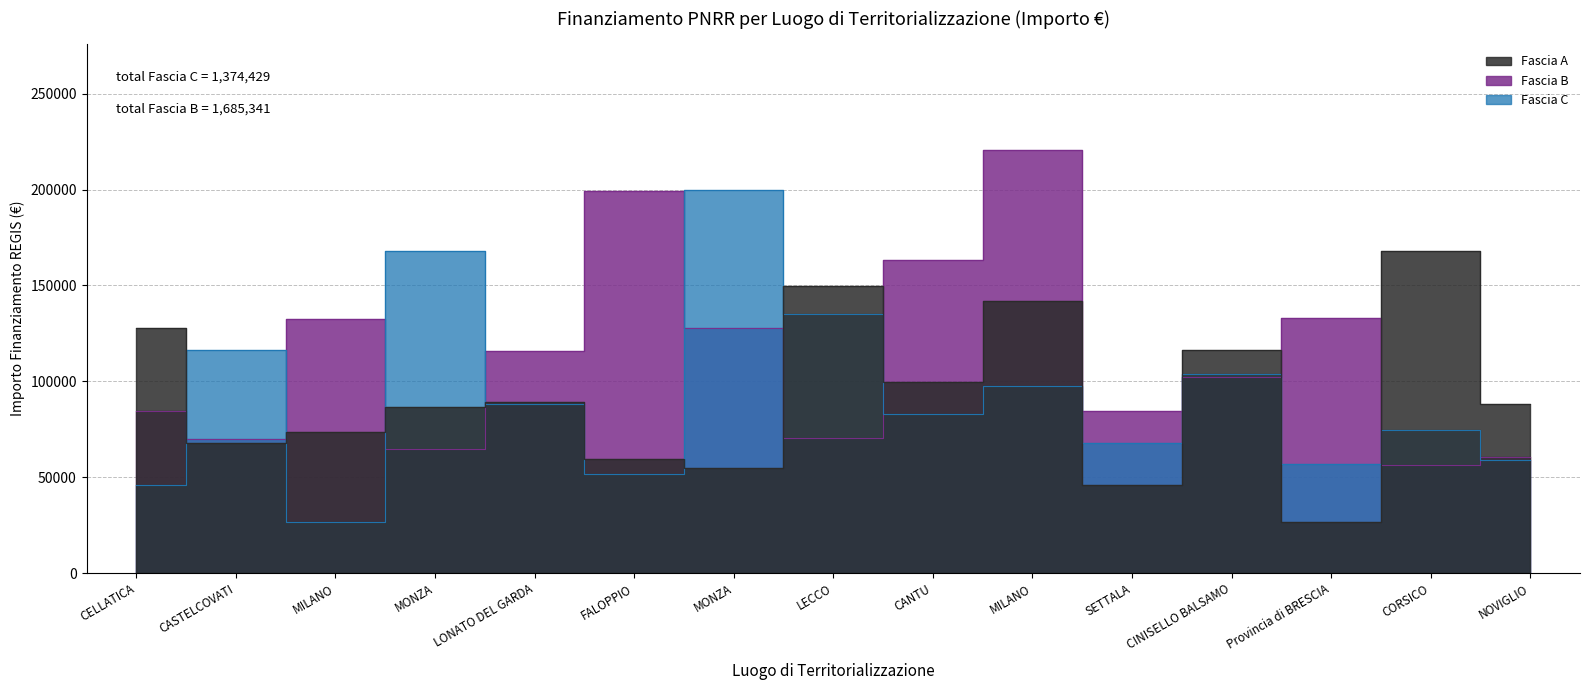

How many values in the Fascia A series are below 88213?

7